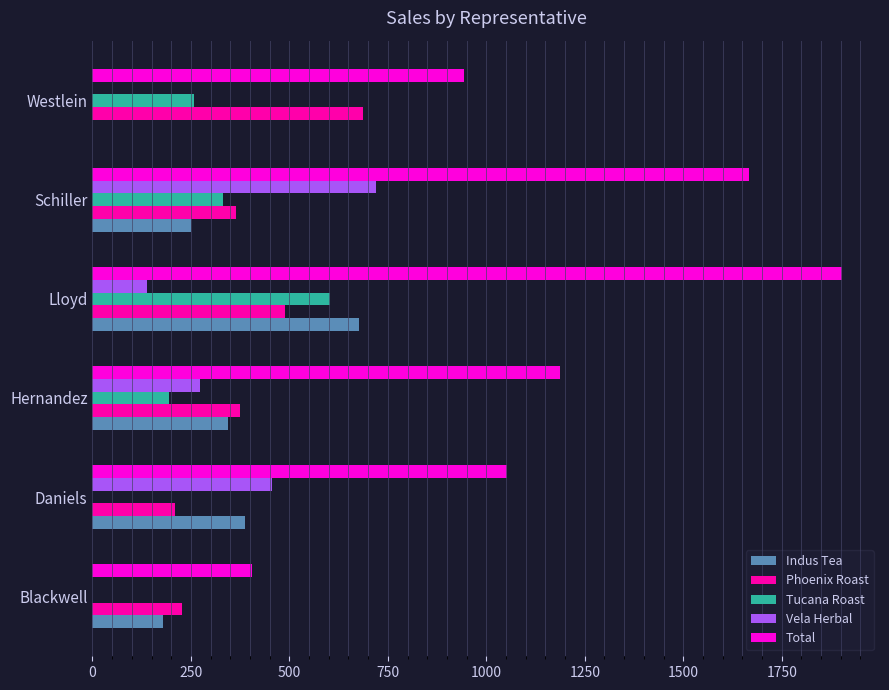

Which category has the highest value across all series?

Lloyd